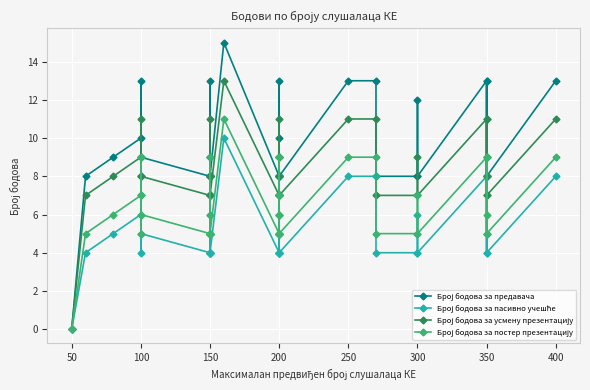

What is the label of the 35th point from the right?

100